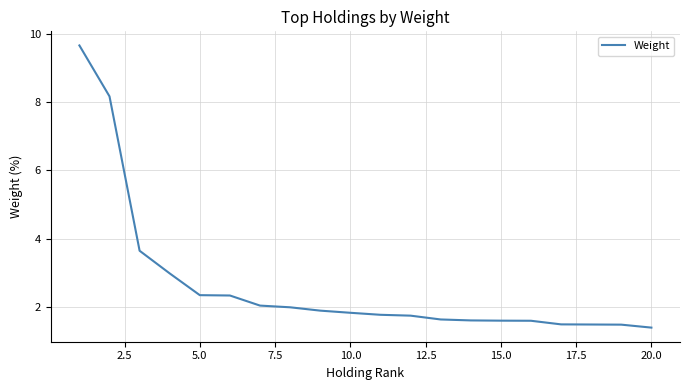

What is the maximum value shown in the chart?

9.7